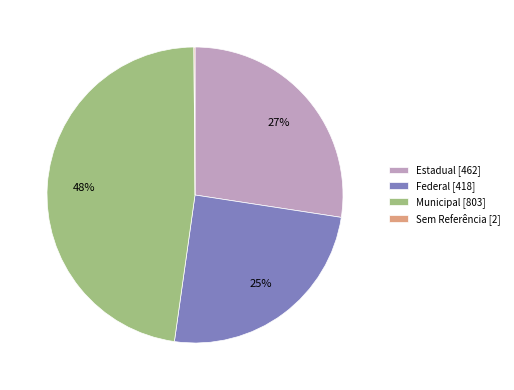

To the nearest percent, what is the difference between the largest and smallest slice percentages?

48%